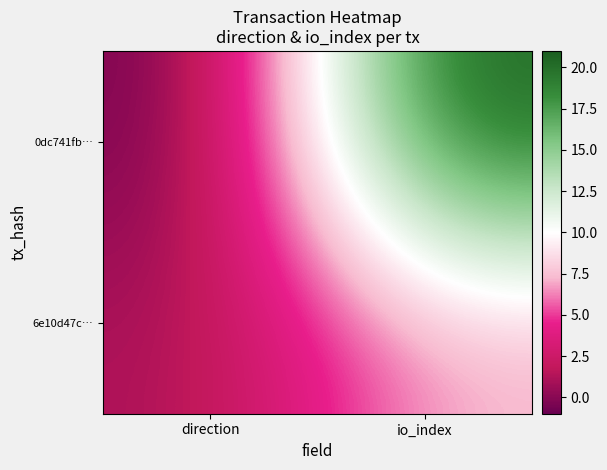

Reading left to right, list all the values displayed in this chart.

0dc741fb…: direction=-1	io_index=21
6e10d47c…: direction=1	io_index=7